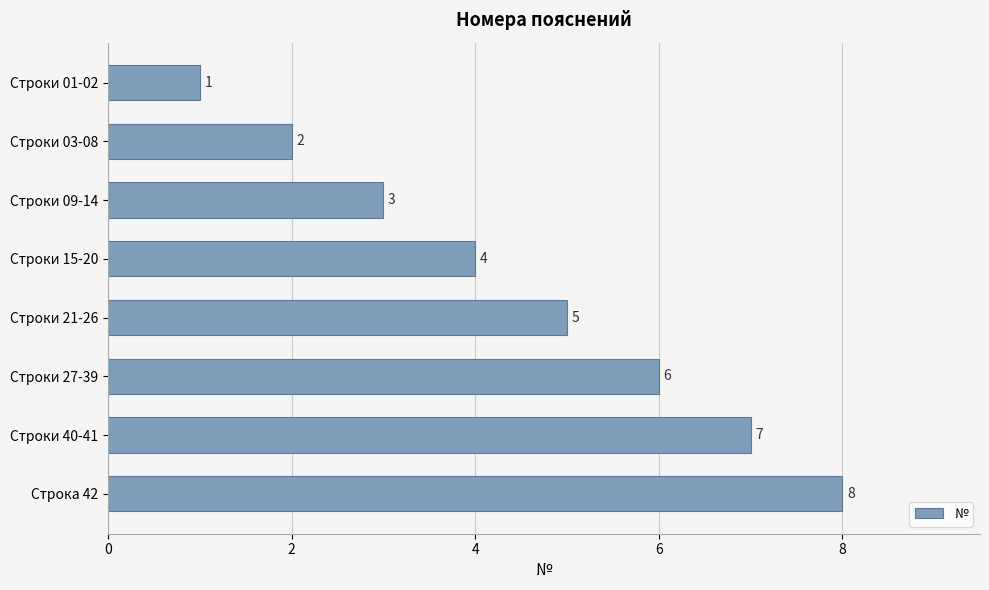

Does the chart contain any negative values?

No